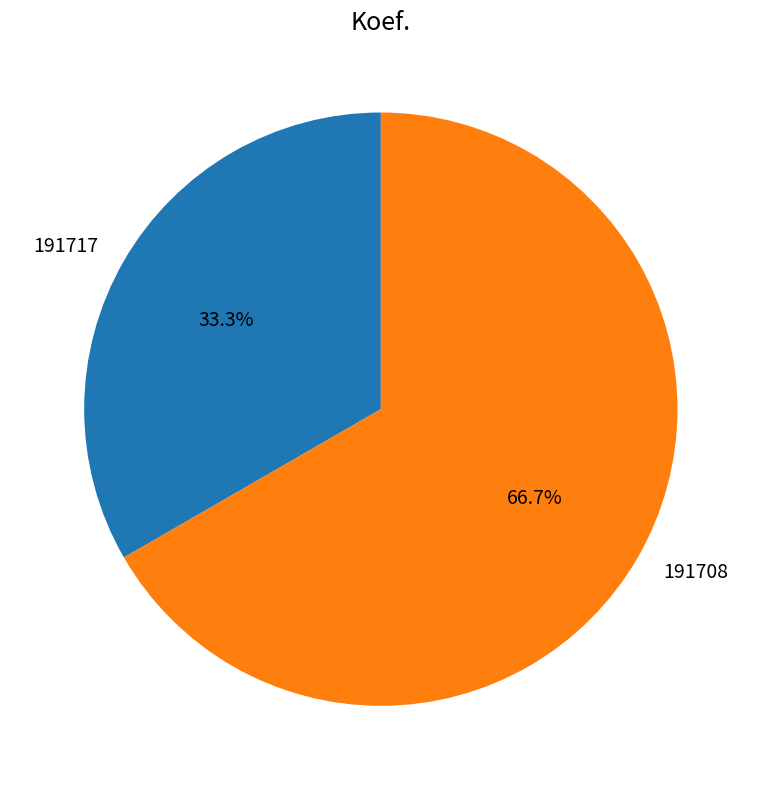

To the nearest percent, what is the difference between the largest and smallest slice percentages?

33%